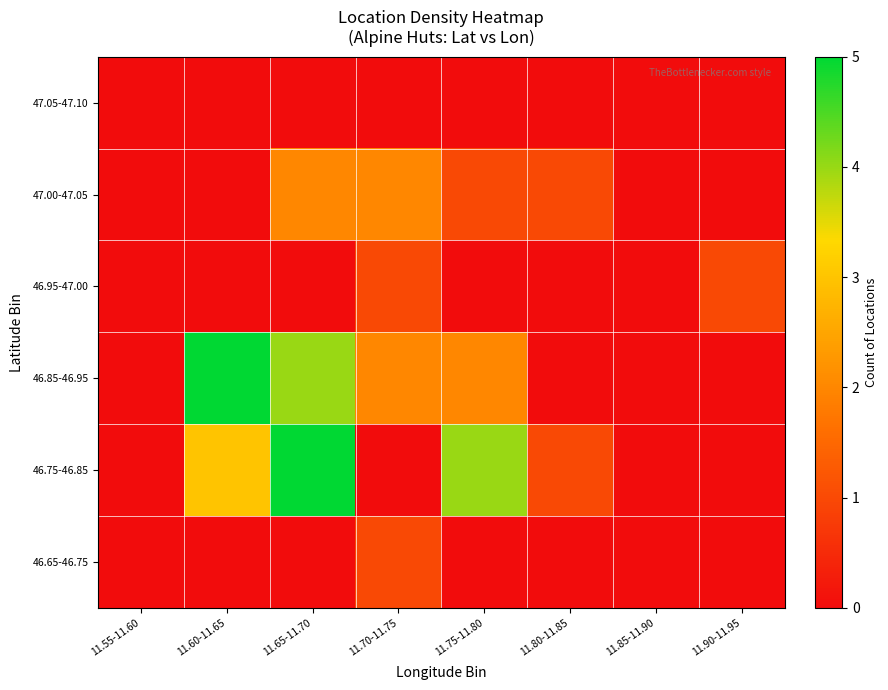

Reading left to right, transcribe all the data shown in this chart.

46.65-46.75: 11.55-11.60=0	11.60-11.65=0	11.65-11.70=0	11.70-11.75=1	11.75-11.80=0	11.80-11.85=0	11.85-11.90=0	11.90-11.95=0
46.75-46.85: 11.55-11.60=0	11.60-11.65=3	11.65-11.70=5	11.70-11.75=0	11.75-11.80=4	11.80-11.85=1	11.85-11.90=0	11.90-11.95=0
46.85-46.95: 11.55-11.60=0	11.60-11.65=5	11.65-11.70=4	11.70-11.75=2	11.75-11.80=2	11.80-11.85=0	11.85-11.90=0	11.90-11.95=0
46.95-47.00: 11.55-11.60=0	11.60-11.65=0	11.65-11.70=0	11.70-11.75=1	11.75-11.80=0	11.80-11.85=0	11.85-11.90=0	11.90-11.95=1
47.00-47.05: 11.55-11.60=0	11.60-11.65=0	11.65-11.70=2	11.70-11.75=2	11.75-11.80=1	11.80-11.85=1	11.85-11.90=0	11.90-11.95=0
47.05-47.10: 11.55-11.60=0	11.60-11.65=0	11.65-11.70=0	11.70-11.75=0	11.75-11.80=0	11.80-11.85=0	11.85-11.90=0	11.90-11.95=0